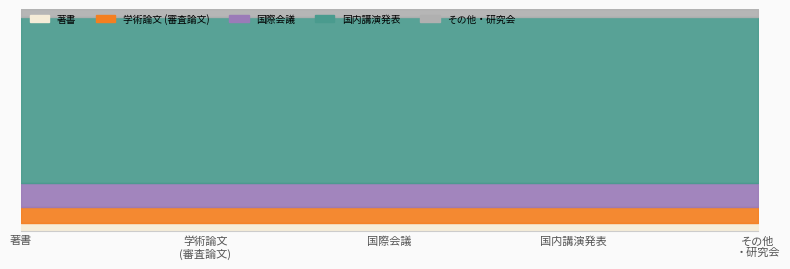

What are all the series names shown in the legend?

著書, 学術論文 (審査論文), 国際会議, 国内講演発表, その他・研究会